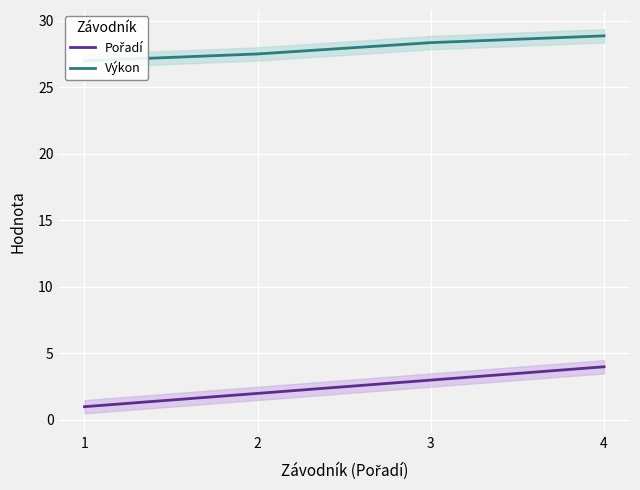

Reading left to right, list all the values displayed in this chart.

Pořadí: 1.0	2.0	3.0	4.0
Výkon: 27.0	27.5	28.4	28.9